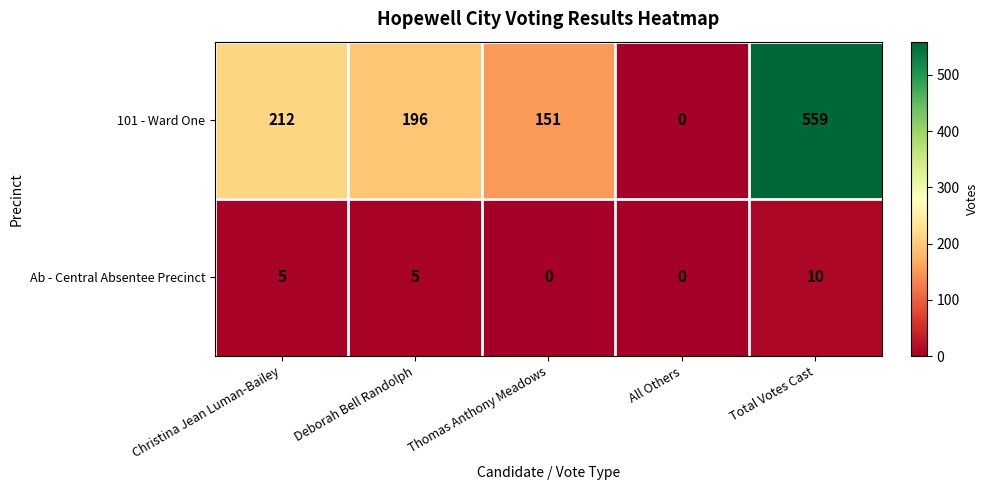

Is it true that Ab - Central Absentee Precinct equals -5 at All Others?

False